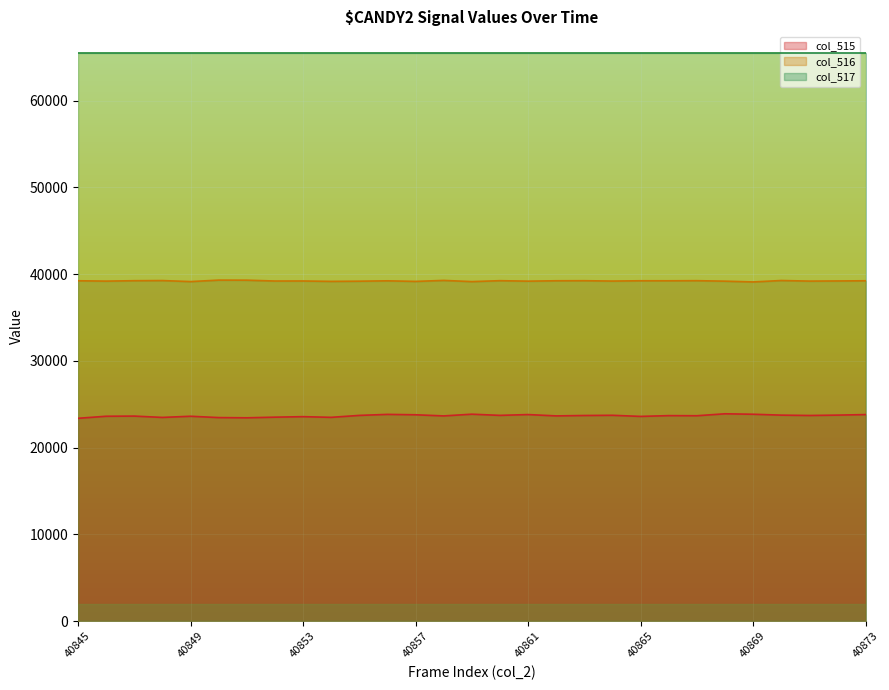

What is the greatest value displayed?

65535